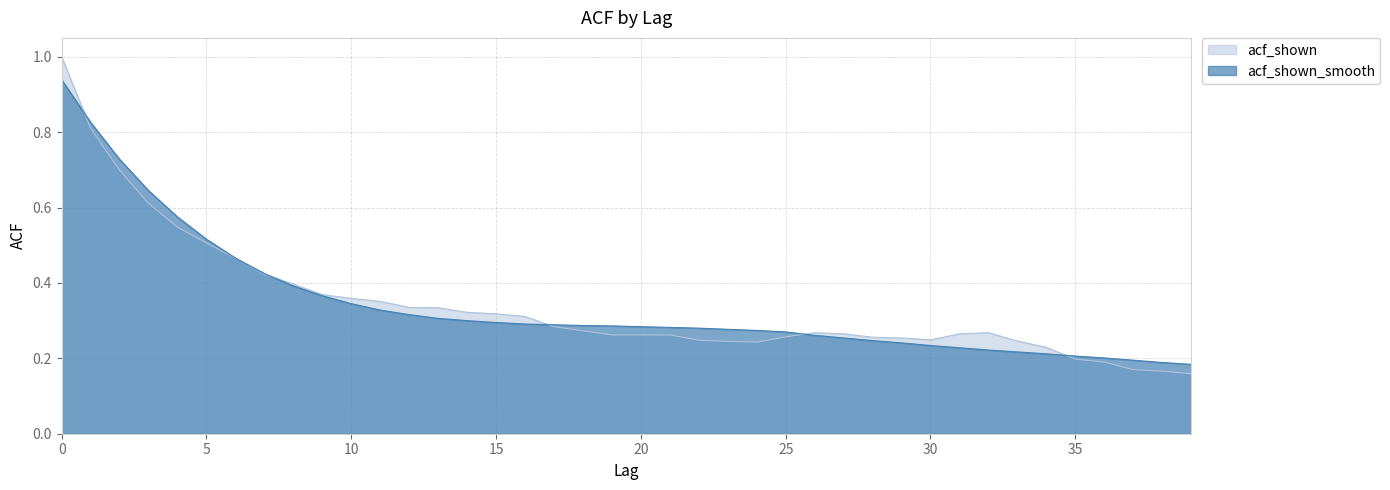

How many lines are shown in the chart?

2